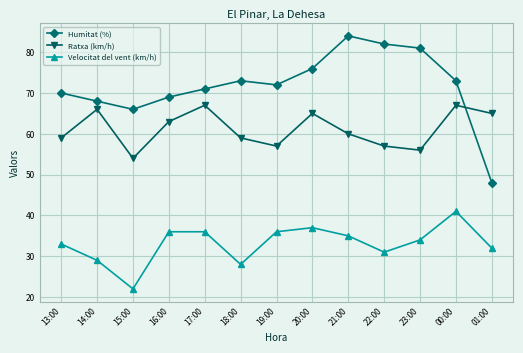

How many interior local valleys does the Ratxa (km/h) series have?

3